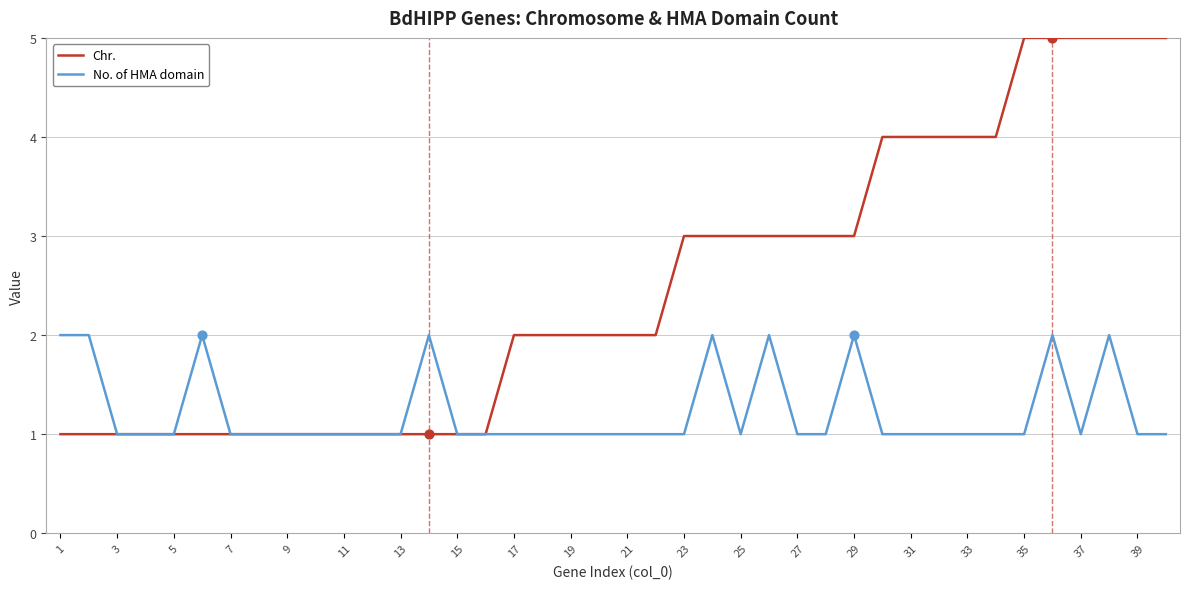

Which series has the widest spread of values?

Chr.